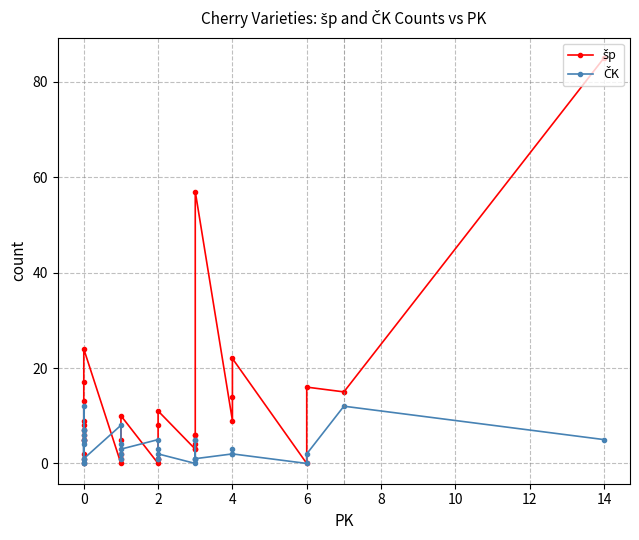

What is the value of the ČK point at the 15th from the left?

7